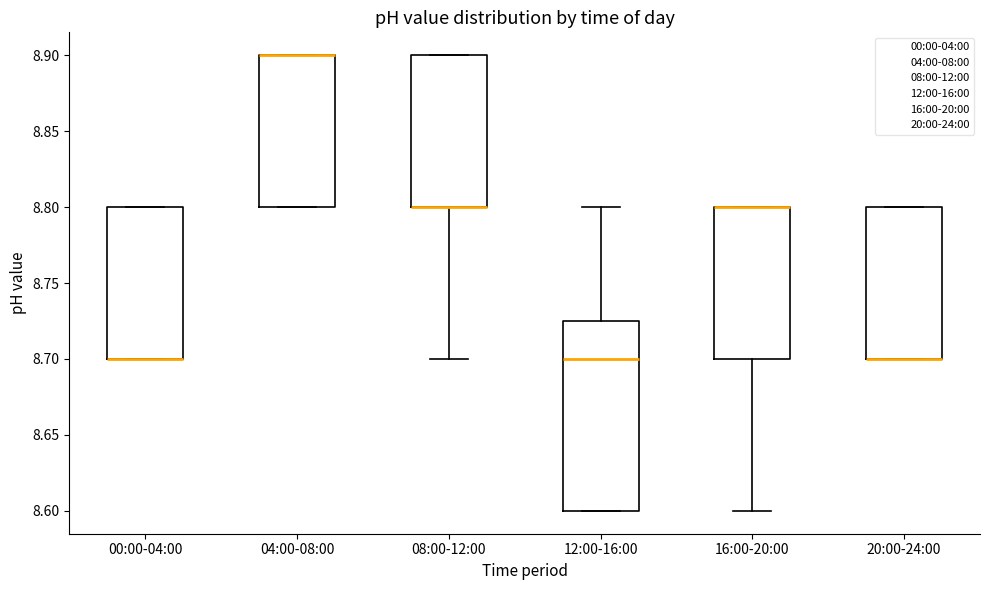

Where is the upper edge of the box for 00:00-04:00 on the y-axis? The values are not printed on the chart, so give them approximately, as read against the axis.

8.800